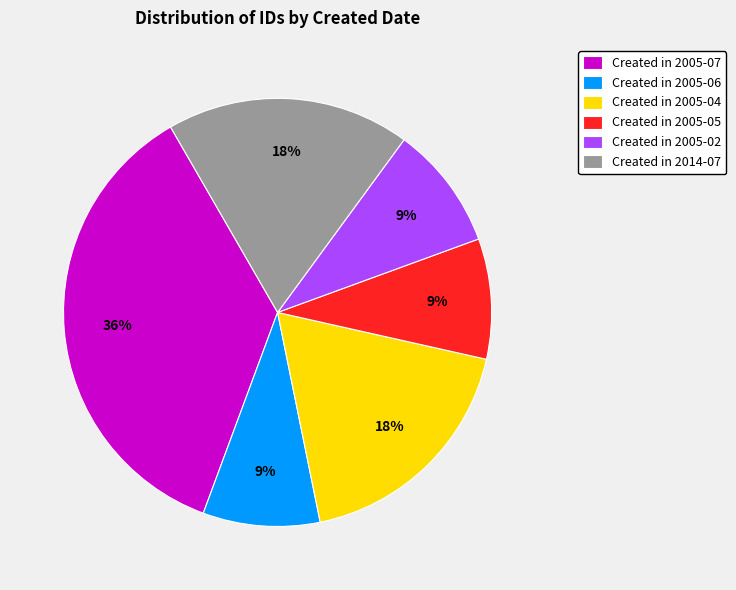

Does any single category account for the majority?

No